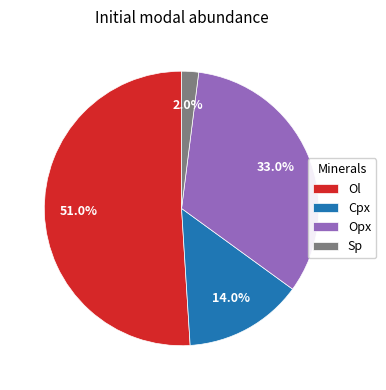

Count the number of slices in the pie.

4